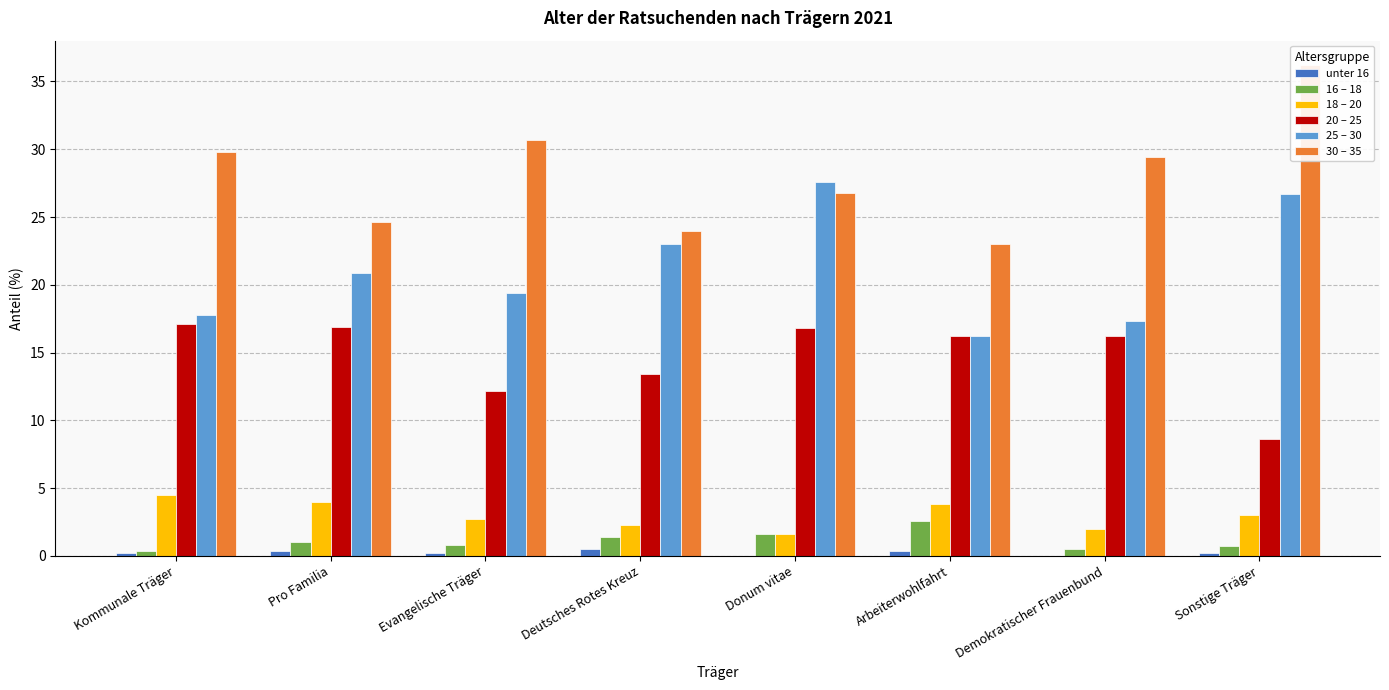

What is the sum of all unter 16 values?

1.9